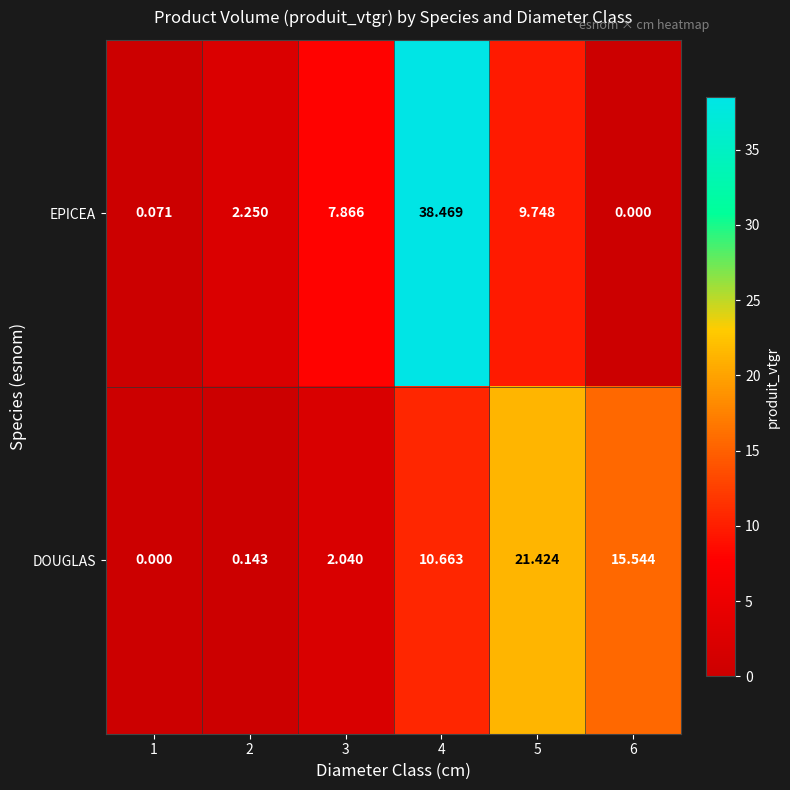

Between 2 and 5, which series saw the biggest shift?

DOUGLAS